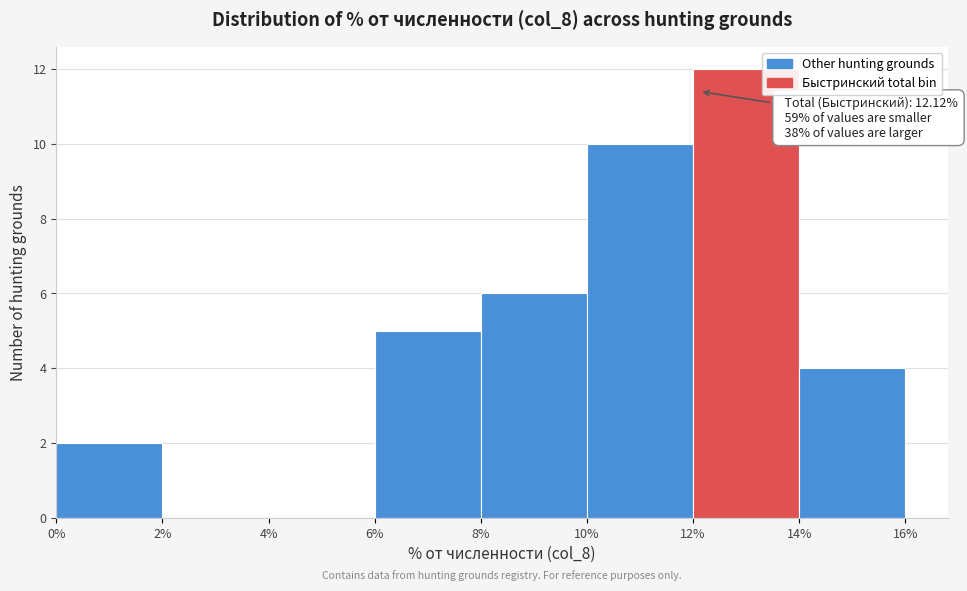

Which range on the x-axis has the tallest bar?

12% to 14%